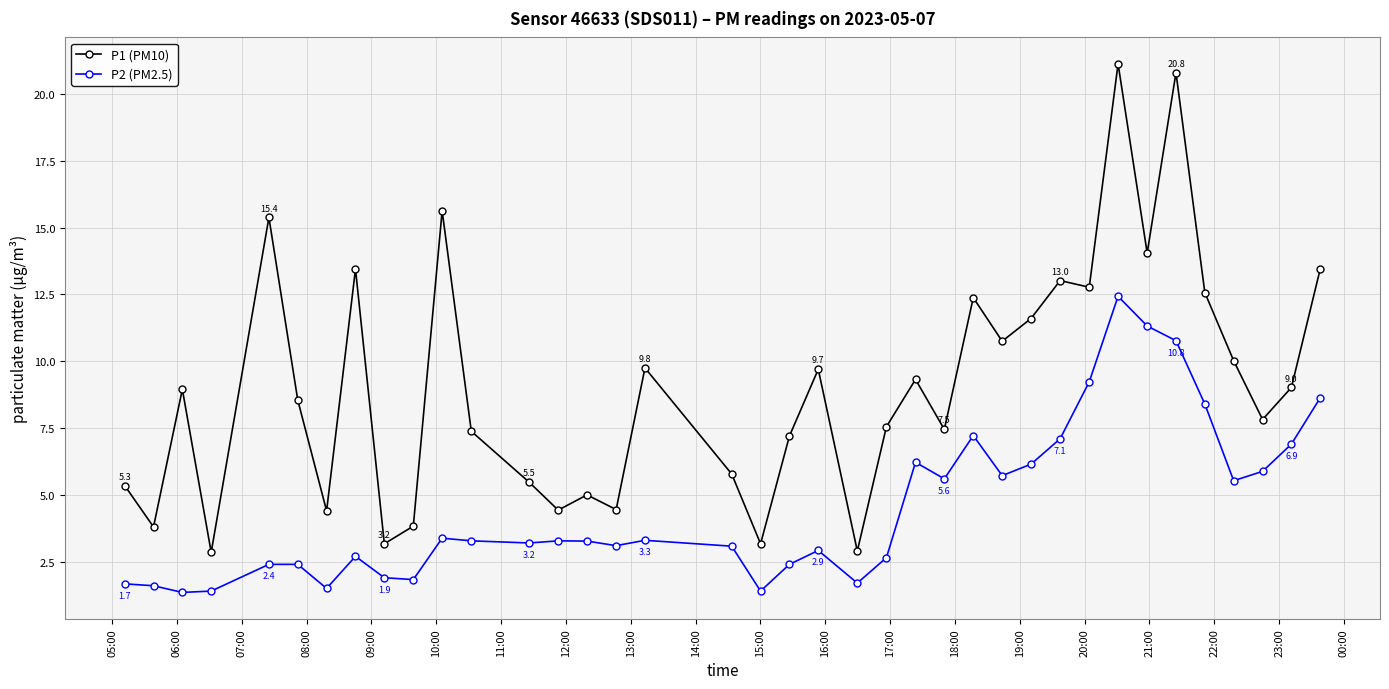

What is the sum of all P1 (PM10) values?

344.3